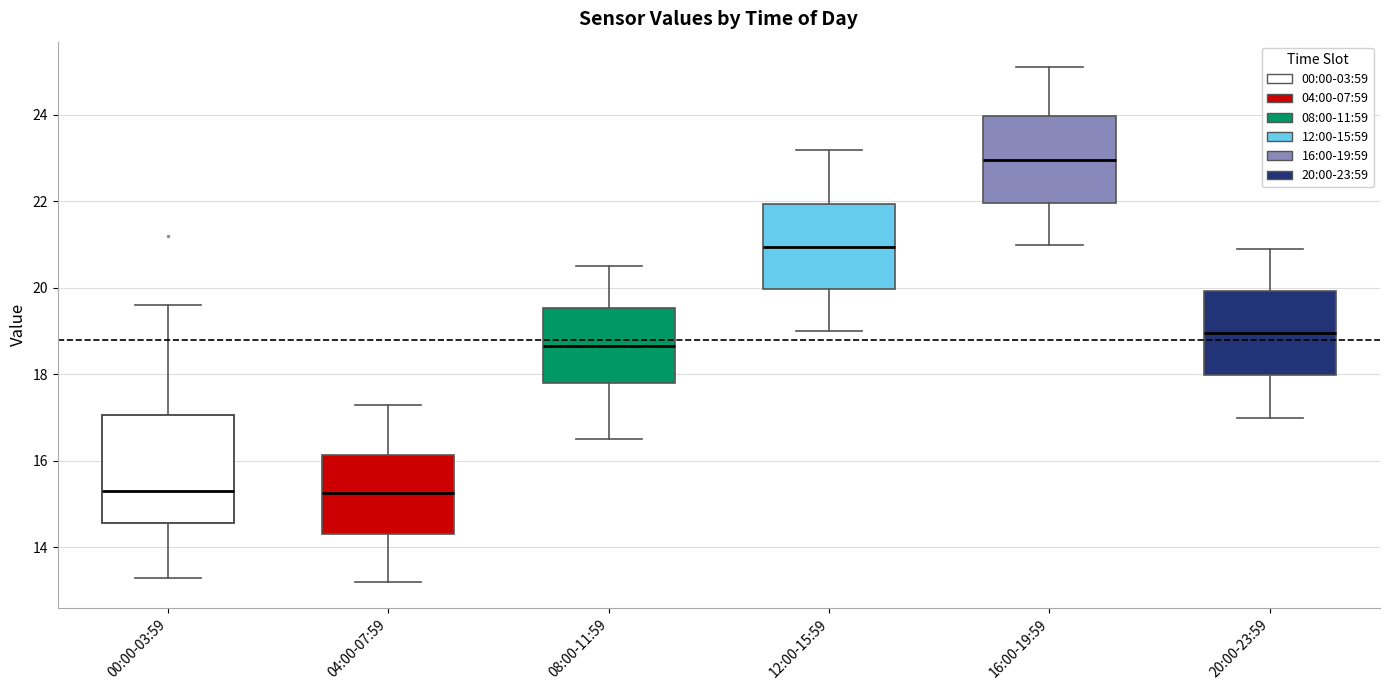

Where does the upper whisker of the box for 16:00-19:59 end on the y-axis? The values are not printed on the chart, so give them approximately, as read against the axis.

25.2